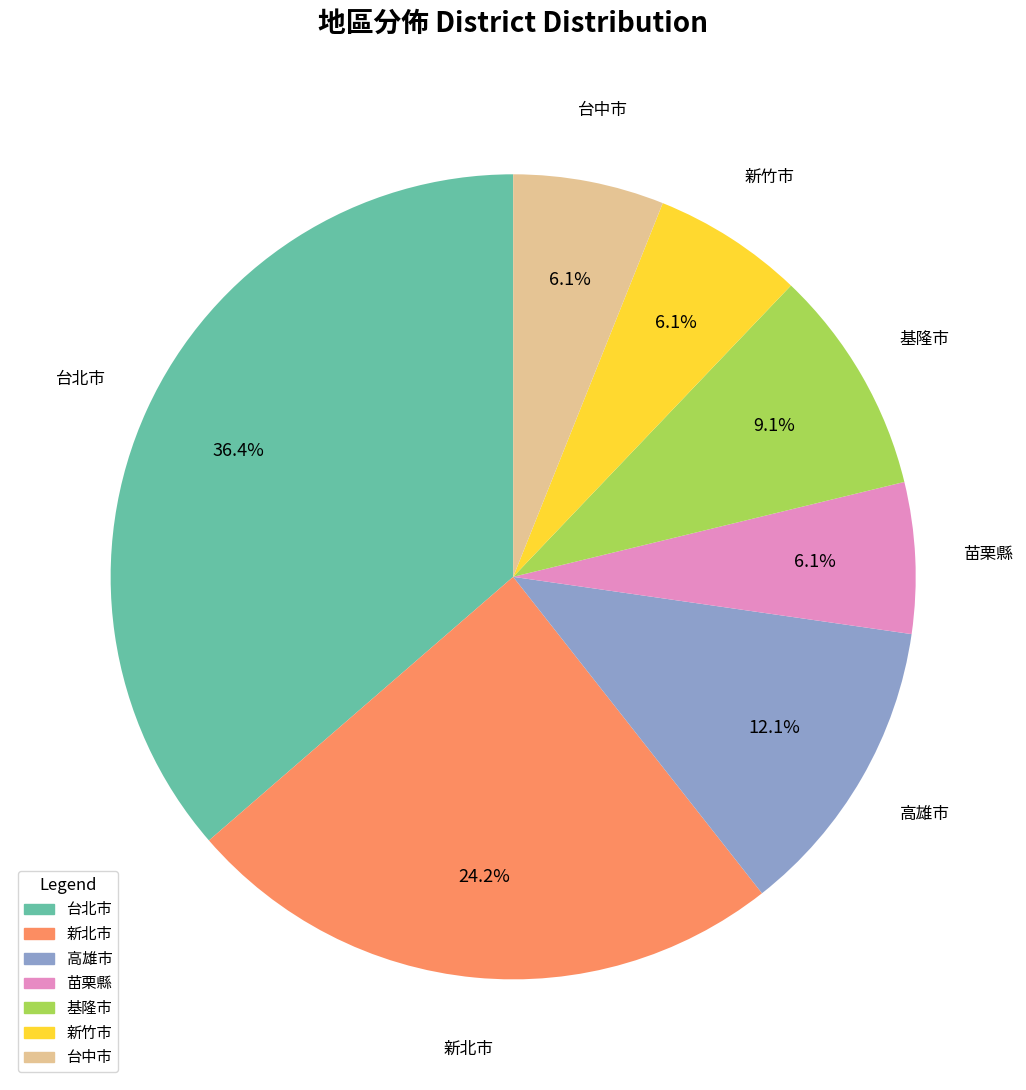

How many segments does this pie chart have?

7